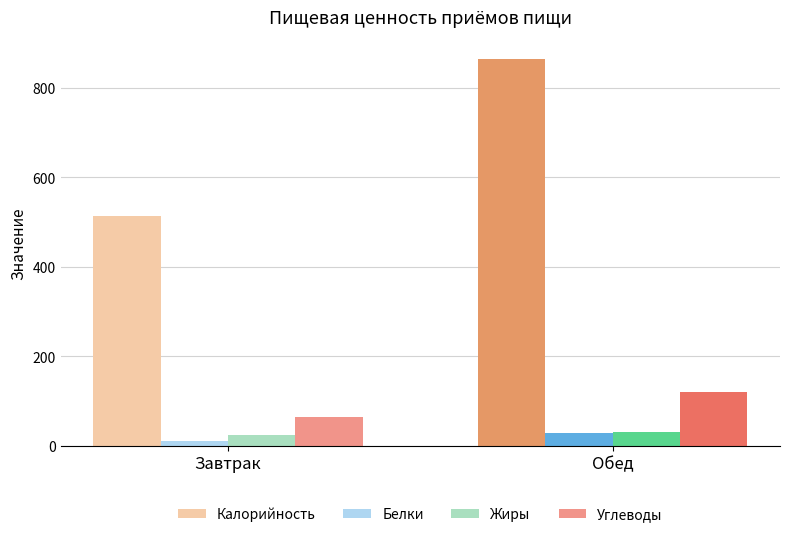

At how many categories does at least one series exceed 790?

1